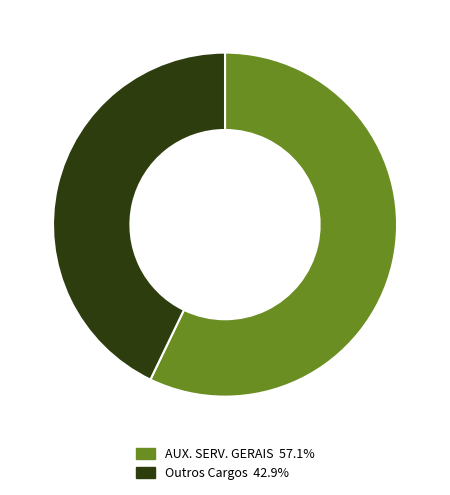

How many segments does this pie chart have?

2